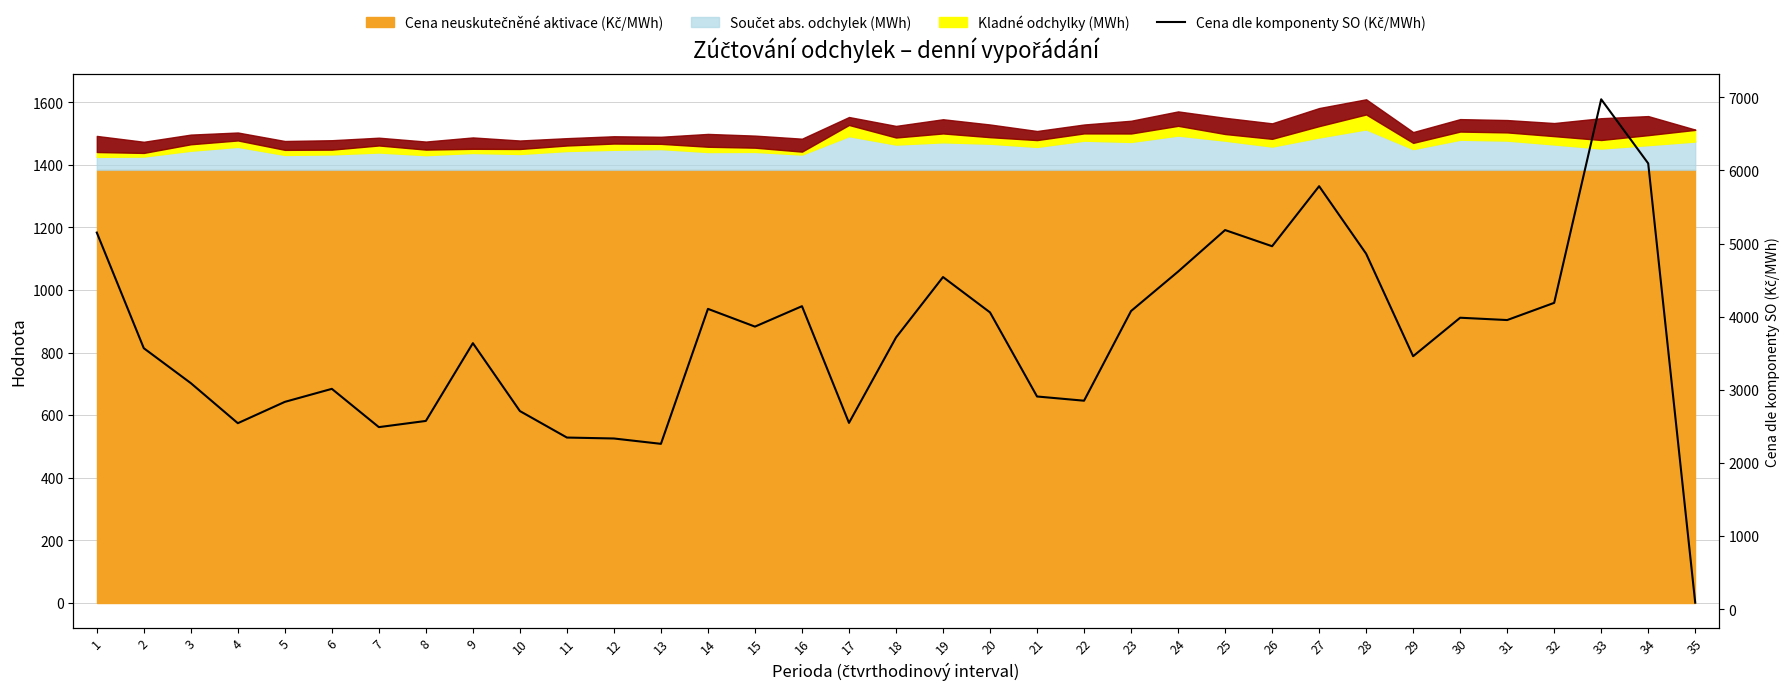

Where is the data nearest to the value 3530?

2